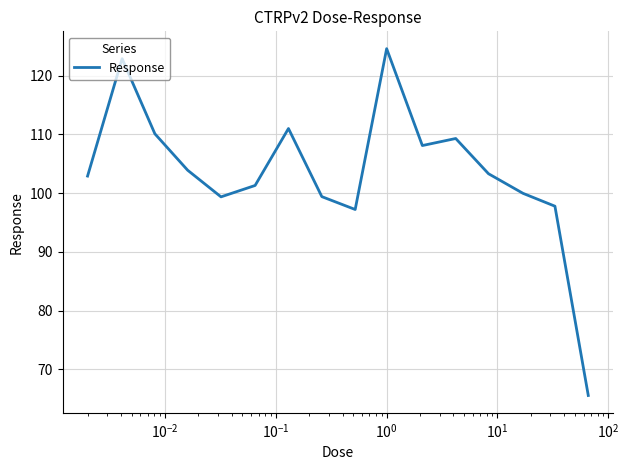

What is the difference between the maximum and minimum values?

59.1